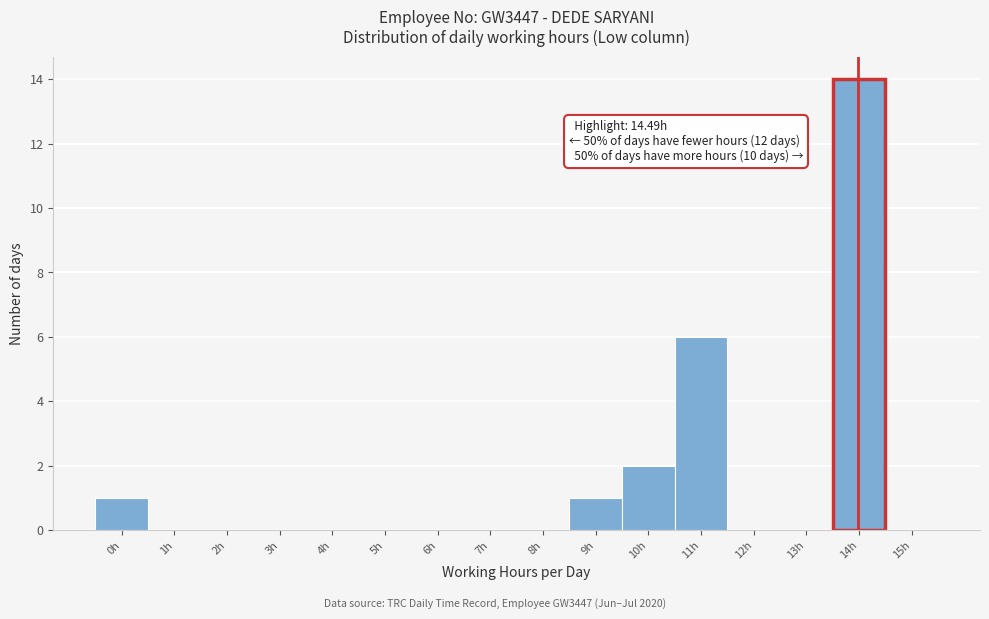

Reading right to left, extract all data points from this chart.

15h=0	14h=14	13h=0	12h=0	11h=6	10h=2	9h=1	8h=0	7h=0	6h=0	5h=0	4h=0	3h=0	2h=0	1h=0	0h=1